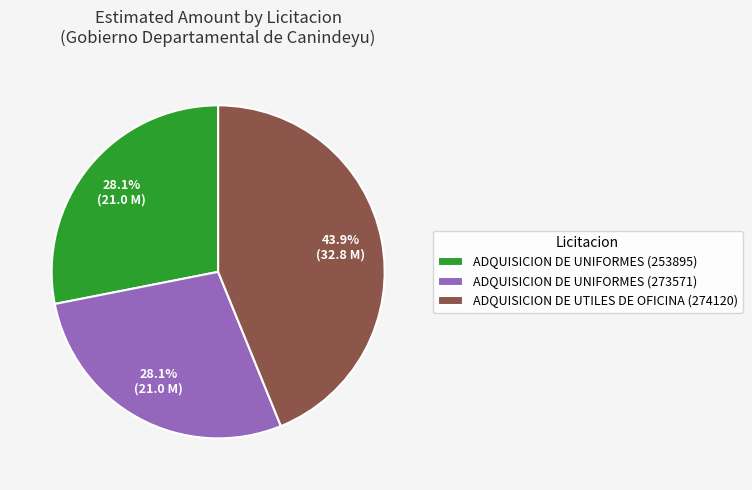

Is it true that ADQUISICION DE UTILES DE OFICINA (274120) is 44% of the pie?

True